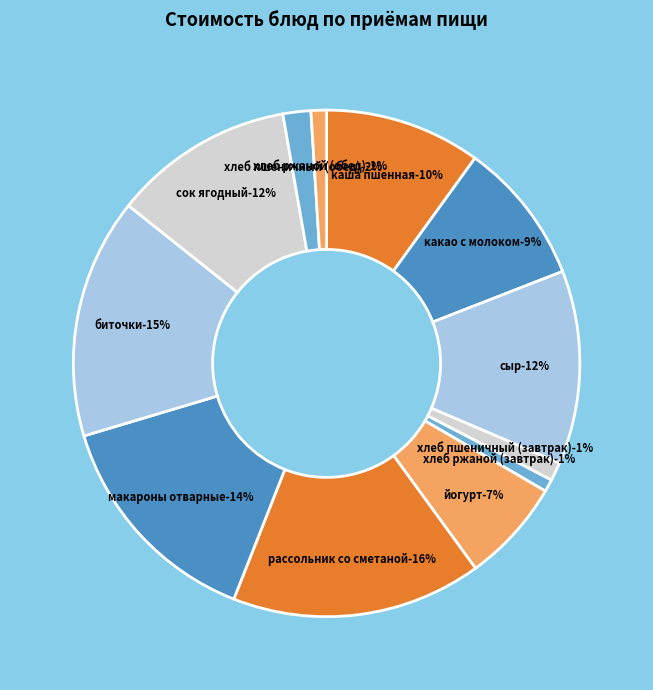

What percentage do сок ягодный and хлеб ржаной (обед) together represent?

12.5%